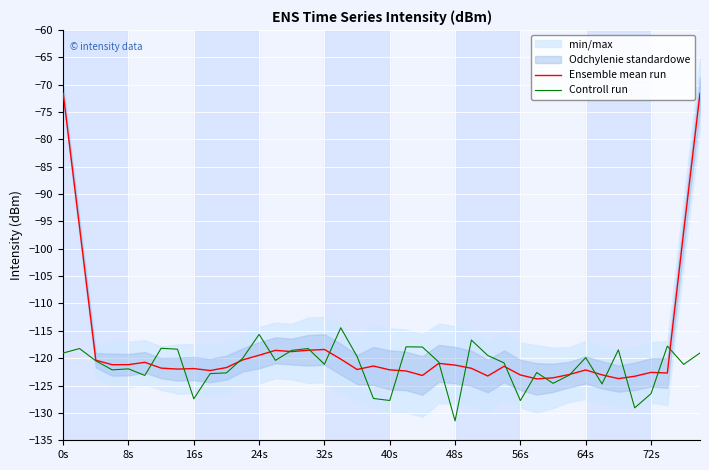

What is the highest value of the Ensemble mean run series?

-71.6